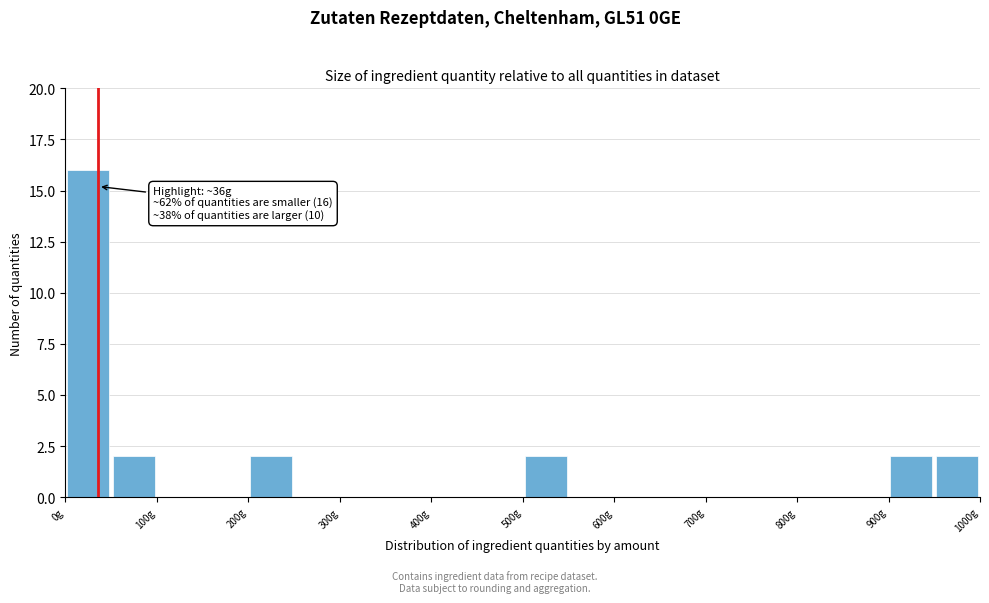

Over which range of the x-axis is the bar tallest?

0 to 50